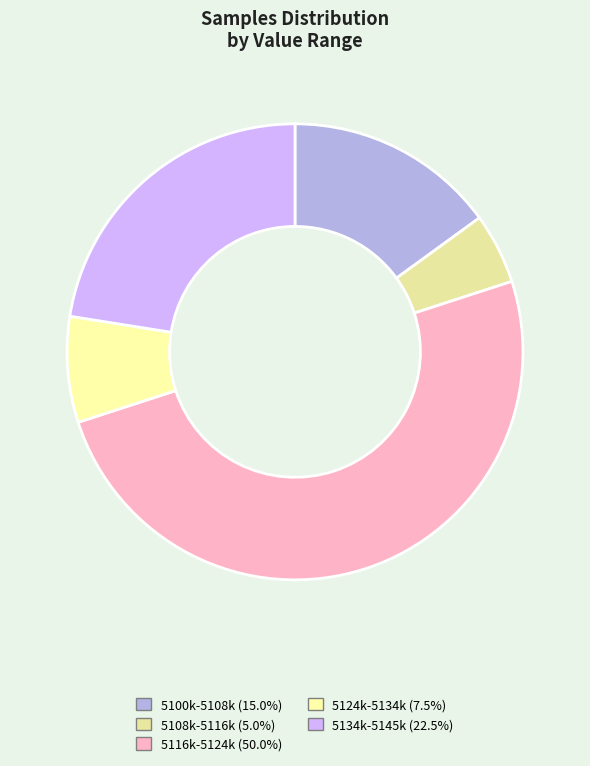

How many slices are in this pie chart?

5